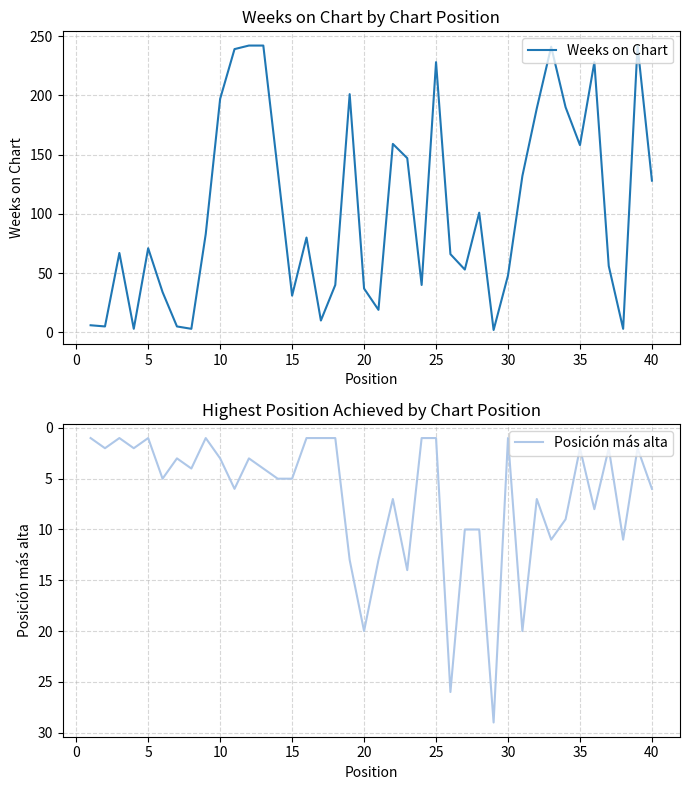

The value of Posición más alta at 10 is 2. True or false?

False